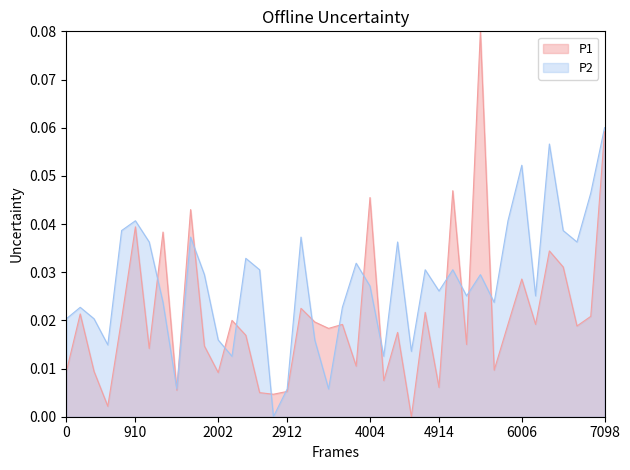

At which category is the sum across all series the highest?

7098